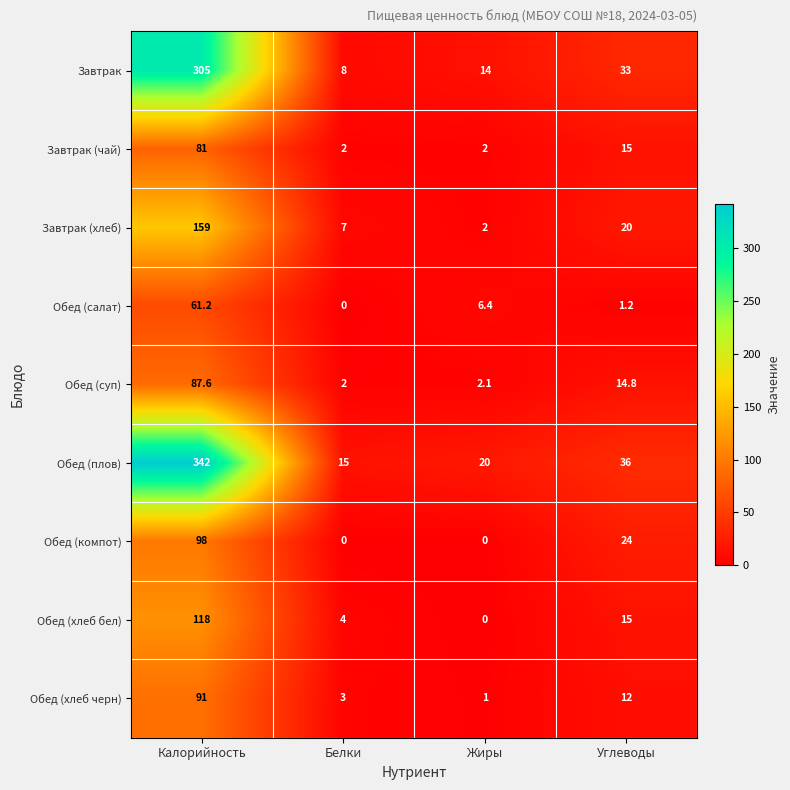

At which label does Обед (плов) first exceed 36?

Калорийность